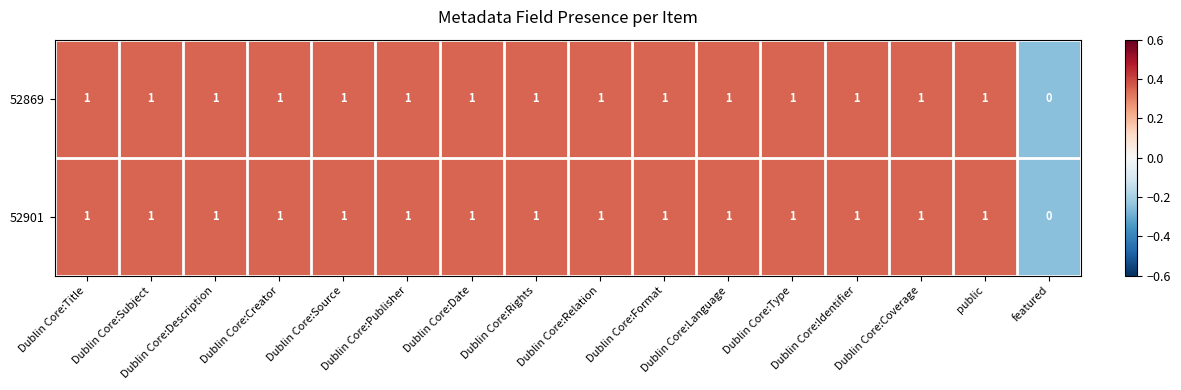

How many distinct data groups are displayed?

2